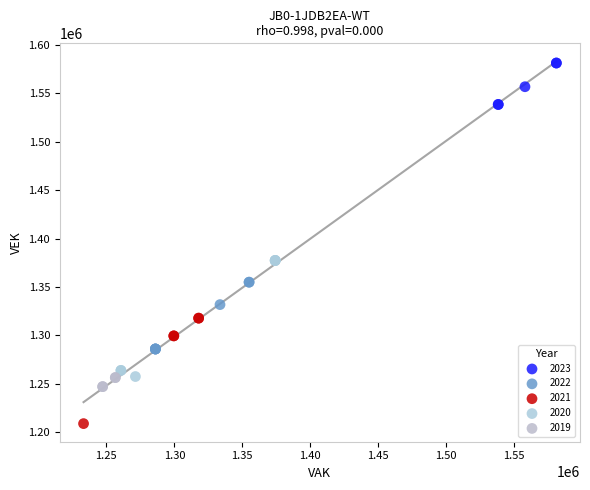

Which series reaches the minimum Y coordinate?

2021